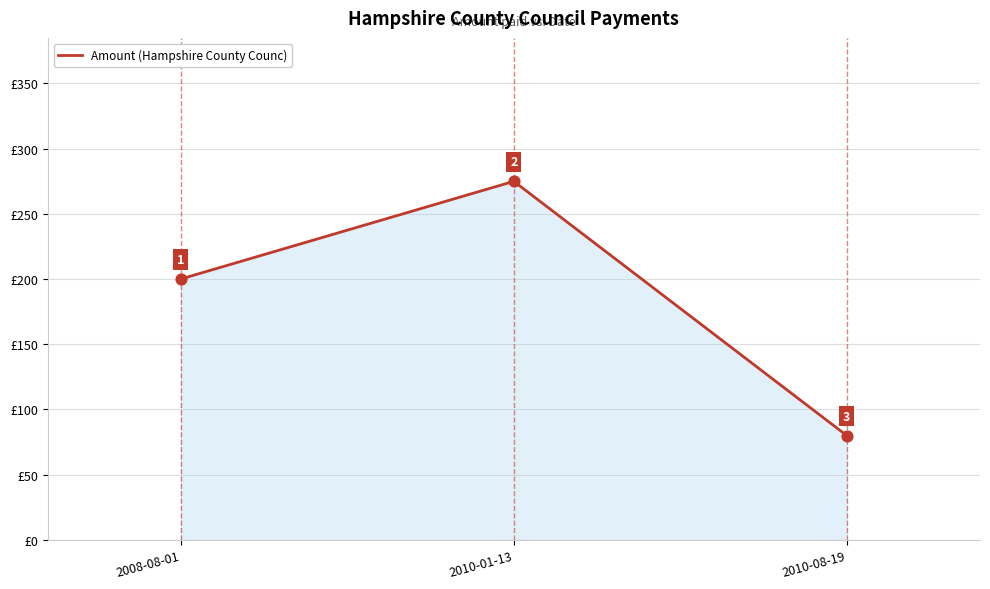

Which has a higher value, 2010-01-13 or 2008-08-01?

2010-01-13